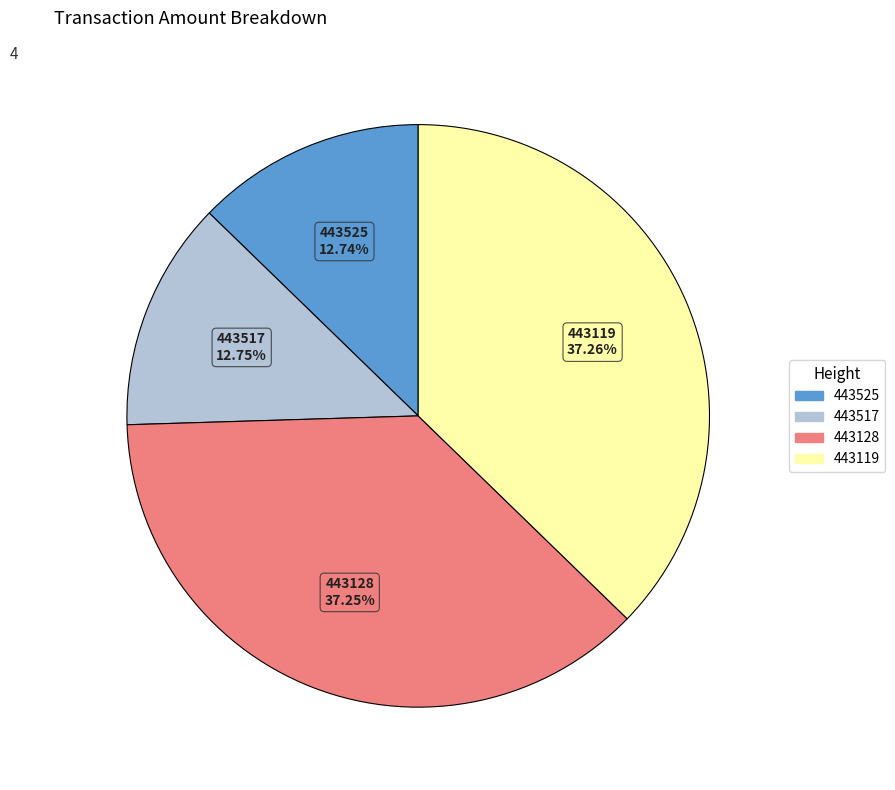

To the nearest percent, what percentage of the pie is 443119?

37%